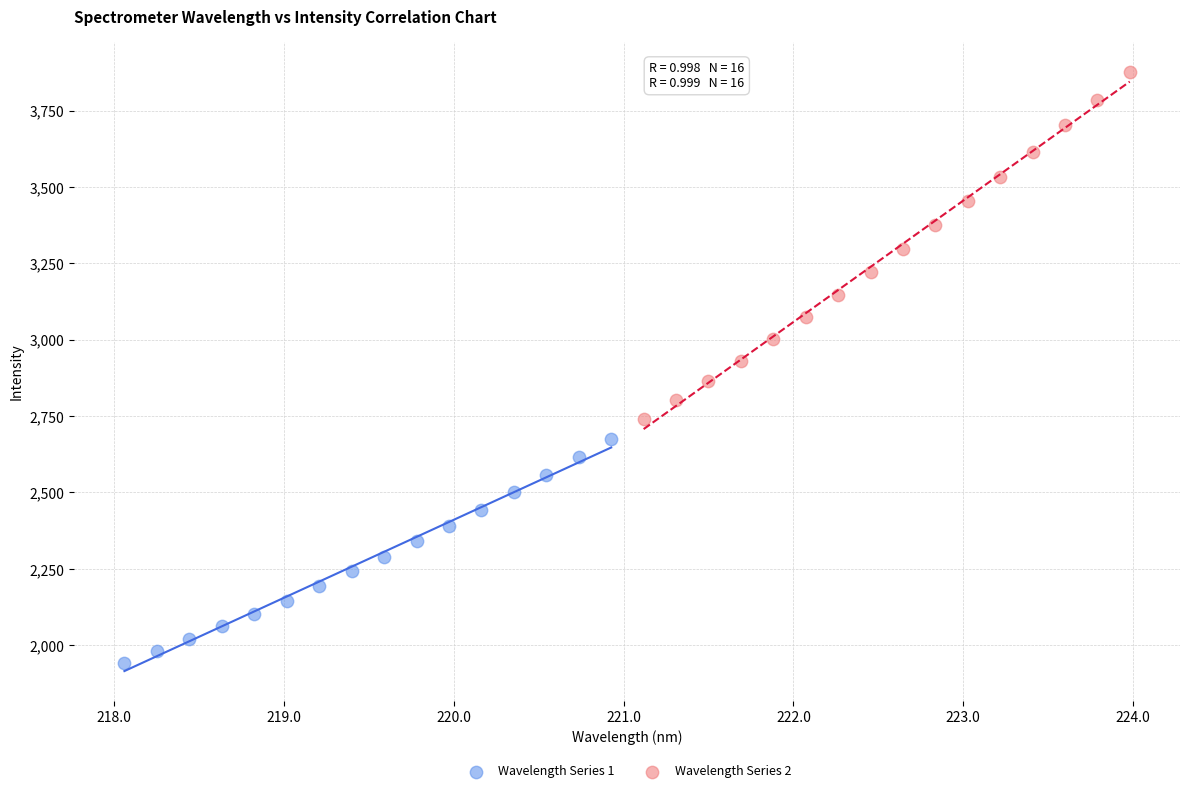

What are all the series names shown in the legend?

Wavelength Series 1, Wavelength Series 2